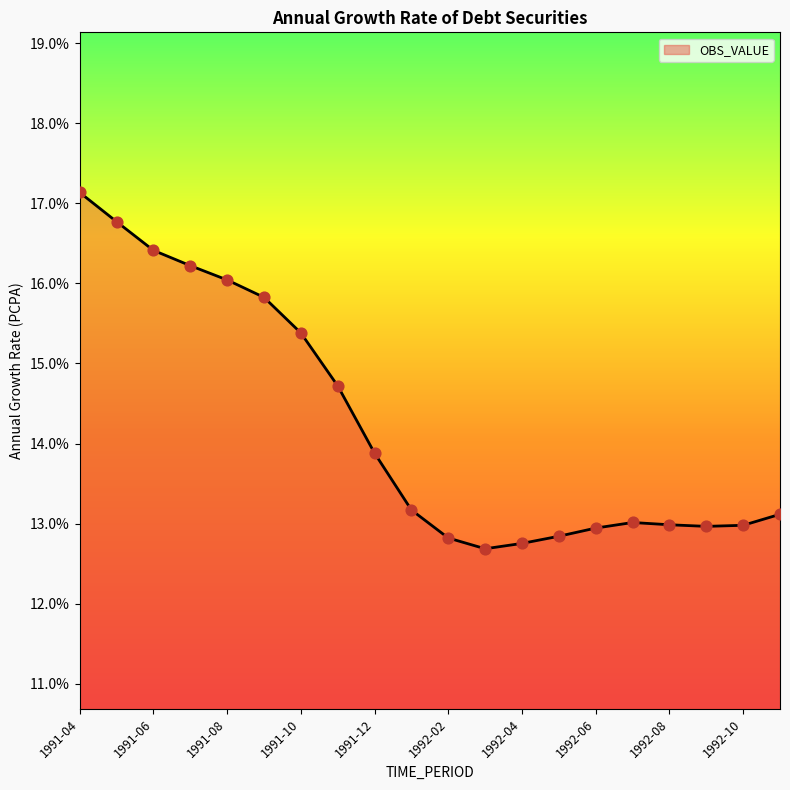

What is the greatest value displayed?

17.1